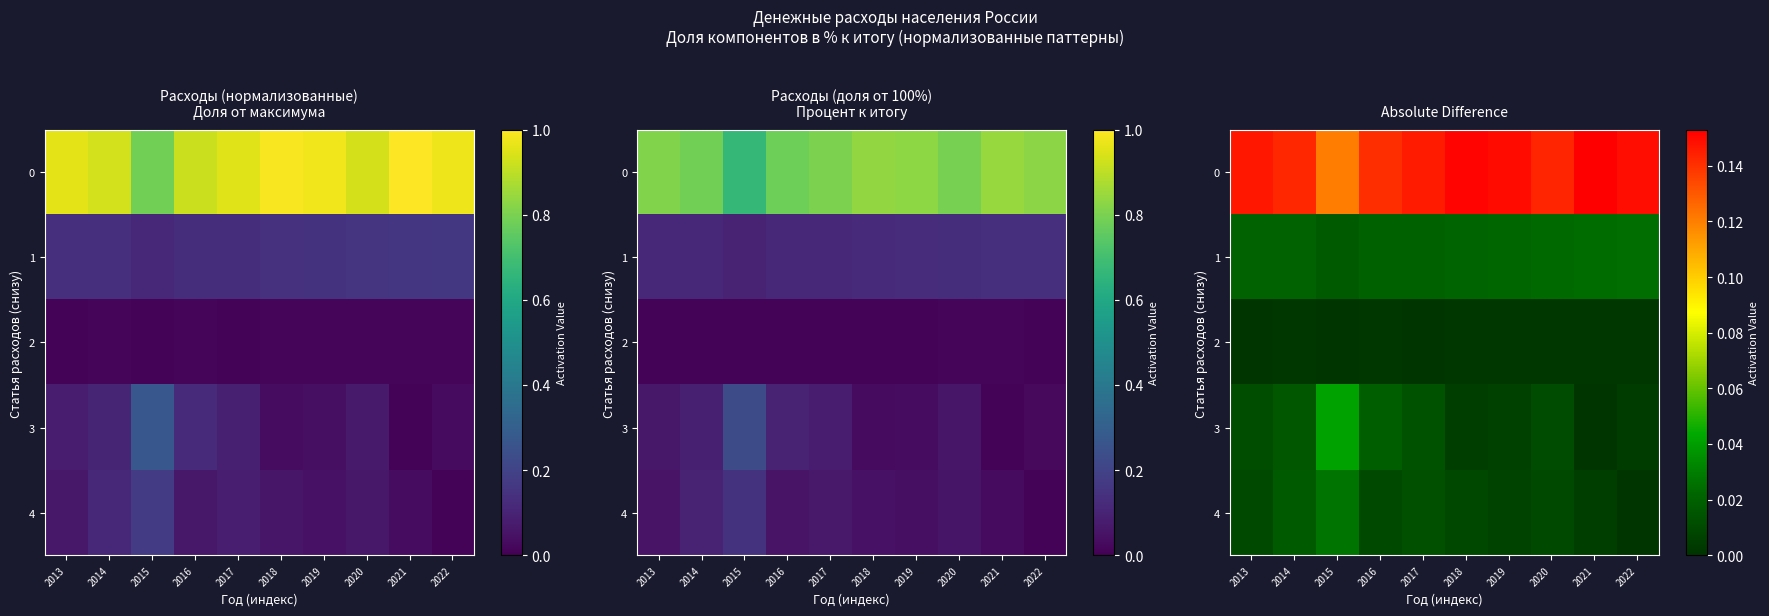

Rank the series by their maximum value, from lowest to highest.

2, 1, 4, 3, 0